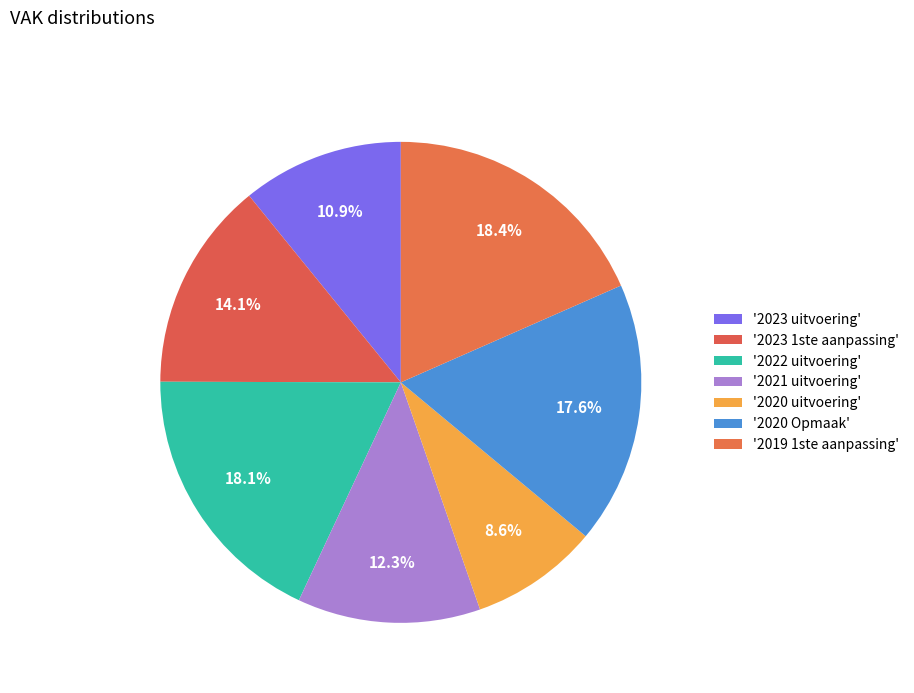

Which category has the smallest portion of the pie?

2020 uitvoering